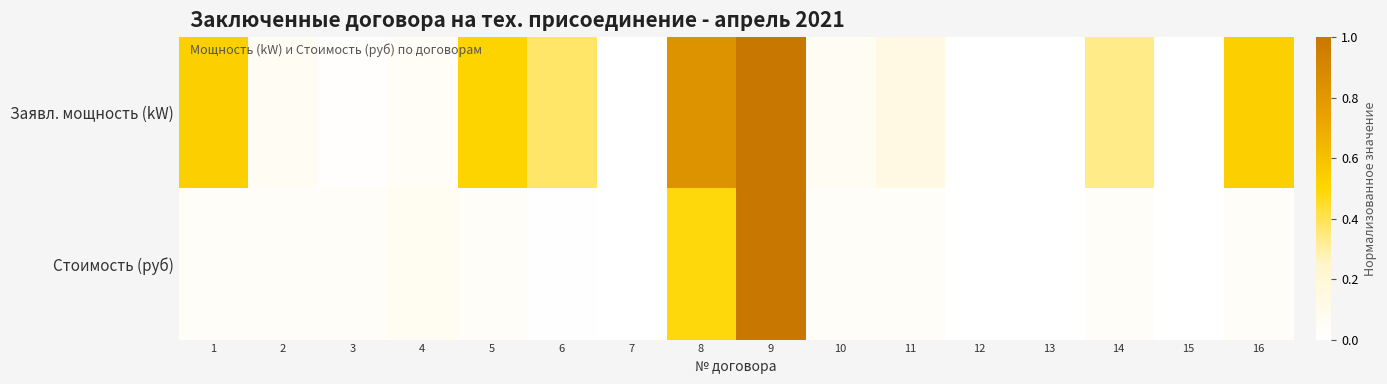

Reading right to left, list all the values displayed in this chart.

Заявл. мощность (kW): 16=0.5	15=0.0	14=0.3	13=0.0	12=0.0	11=0.1	10=0.1	9=1.0	8=0.8	7=0.0	6=0.4	5=0.5	4=0.0	3=0.0	2=0.1	1=0.5
Стоимость (руб): 16=0.0	15=0.0	14=0.0	13=0.0	12=0.0	11=0.0	10=0.0	9=1.0	8=0.5	7=0.0	6=0.0	5=0.0	4=0.1	3=0.0	2=0.0	1=0.0